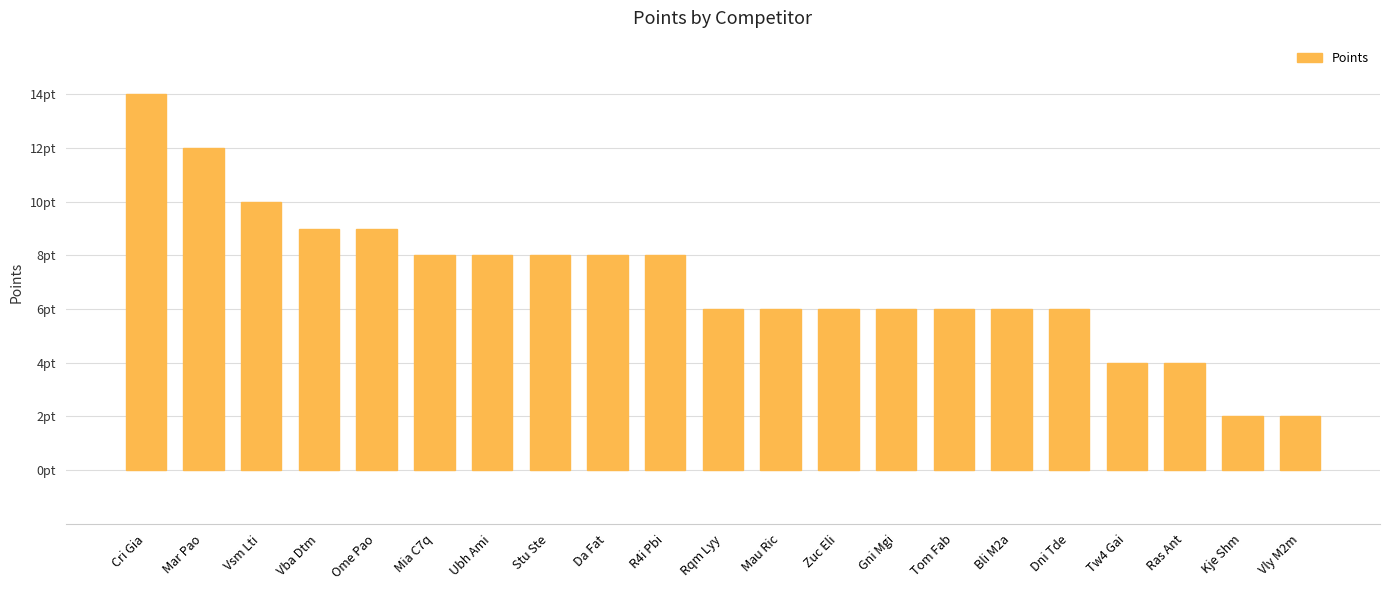

Does the chart contain any negative values?

No